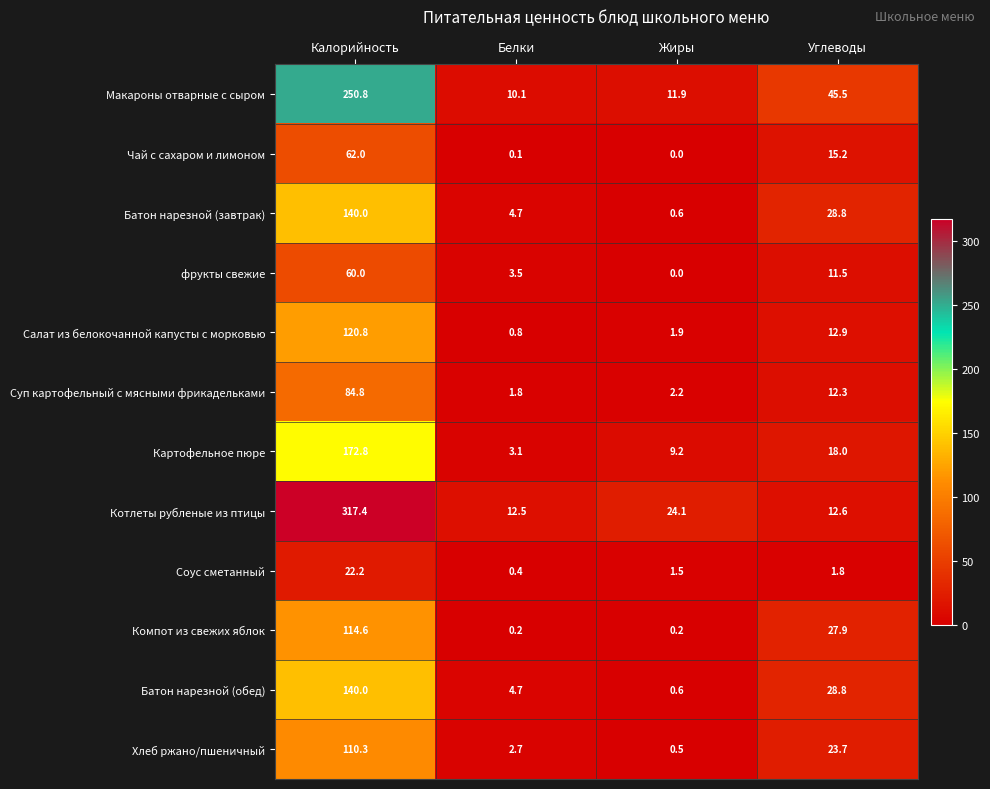

Which series has the widest spread of values?

Котлеты рубленые из птицы